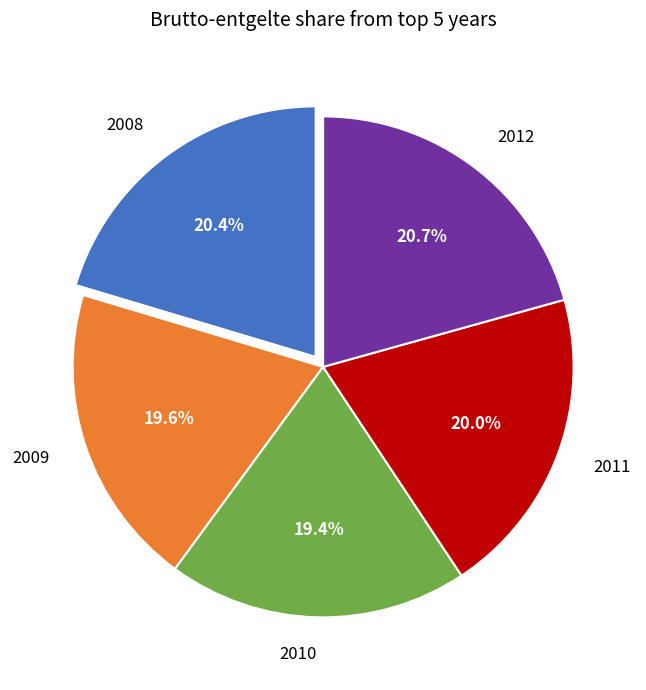

What is the total percentage of 2011 and 2008?

40.4%